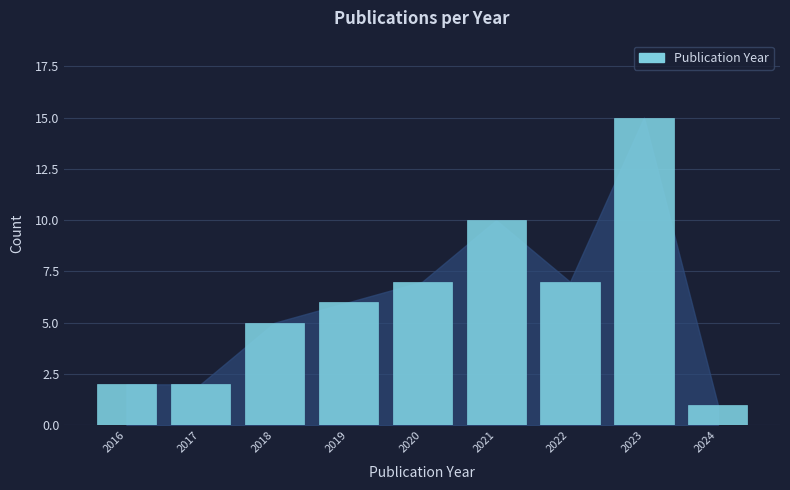

Reading right to left, list all the values displayed in this chart.

1	15	7	10	7	6	5	2	2